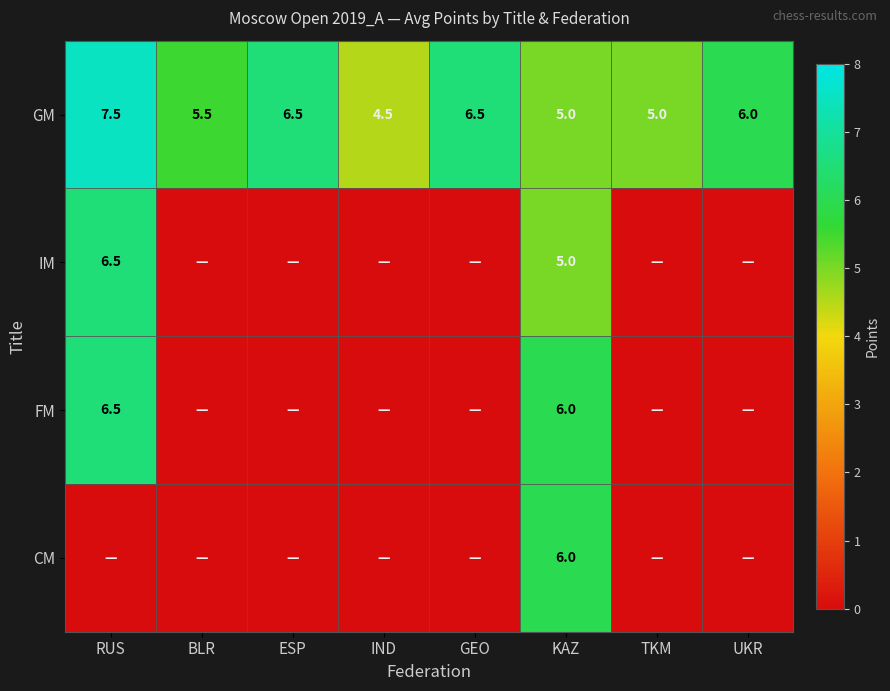

What is the average value of the GM series?

5.8